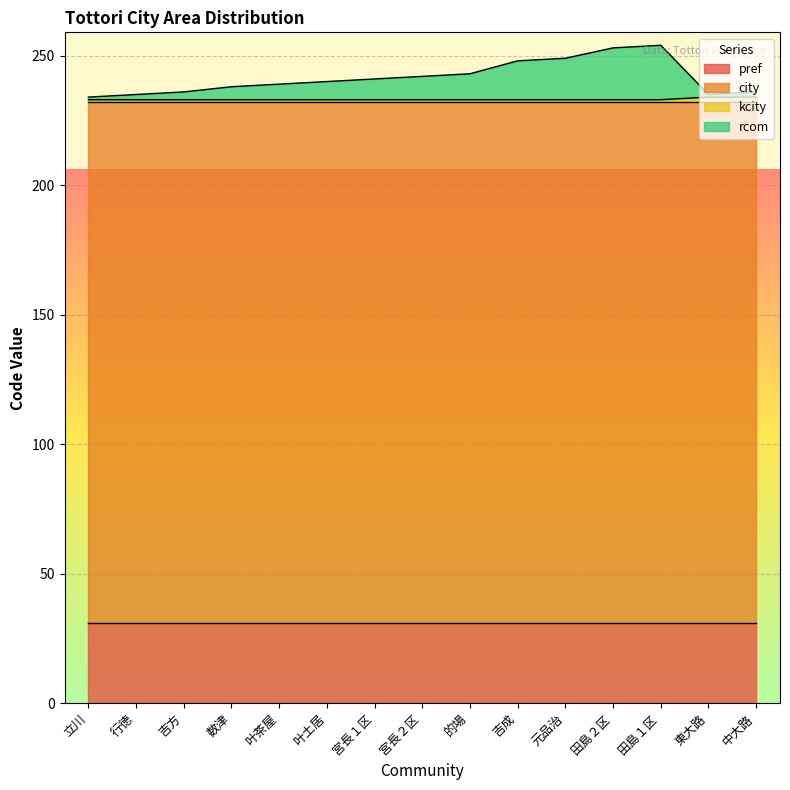

At which label is rcom closest to 244?

的場